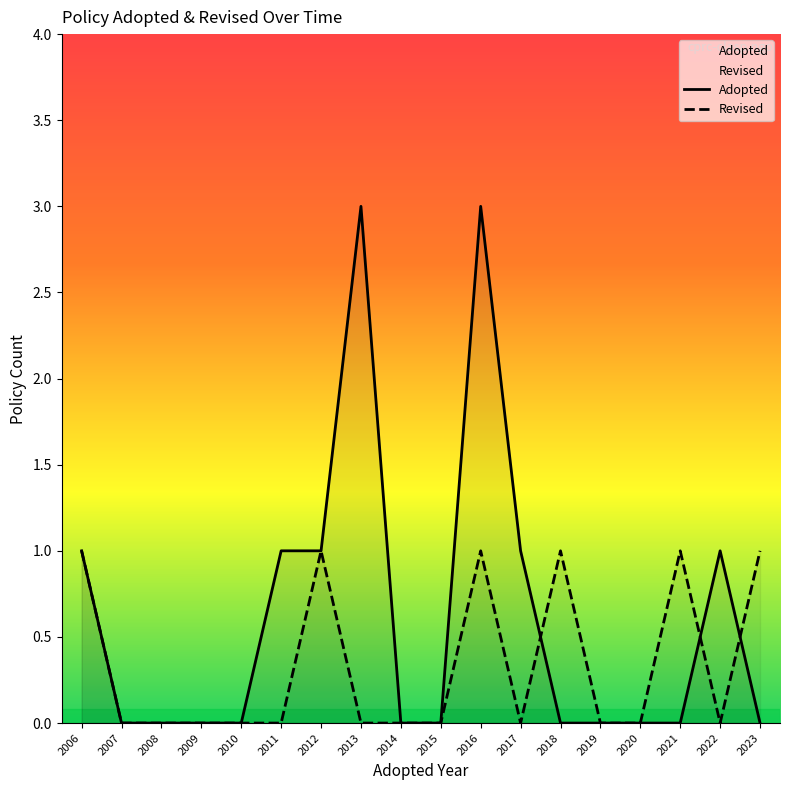

How many lines are shown in the chart?

2